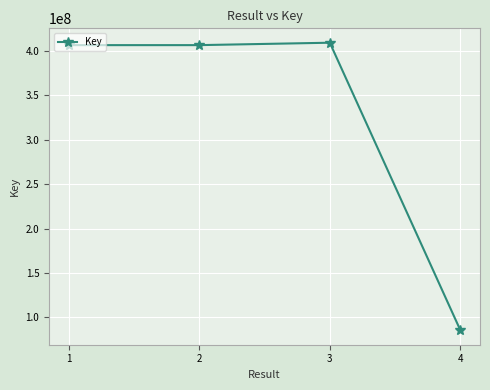

What is the value of the 2nd point from the left?

406593376